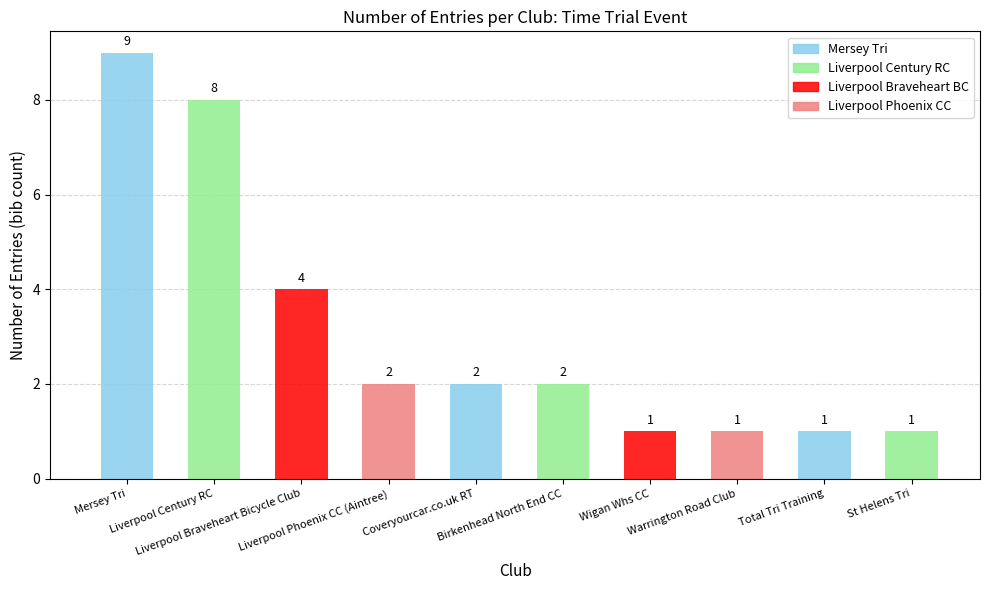

Count the values in the range 1 to 4.

8